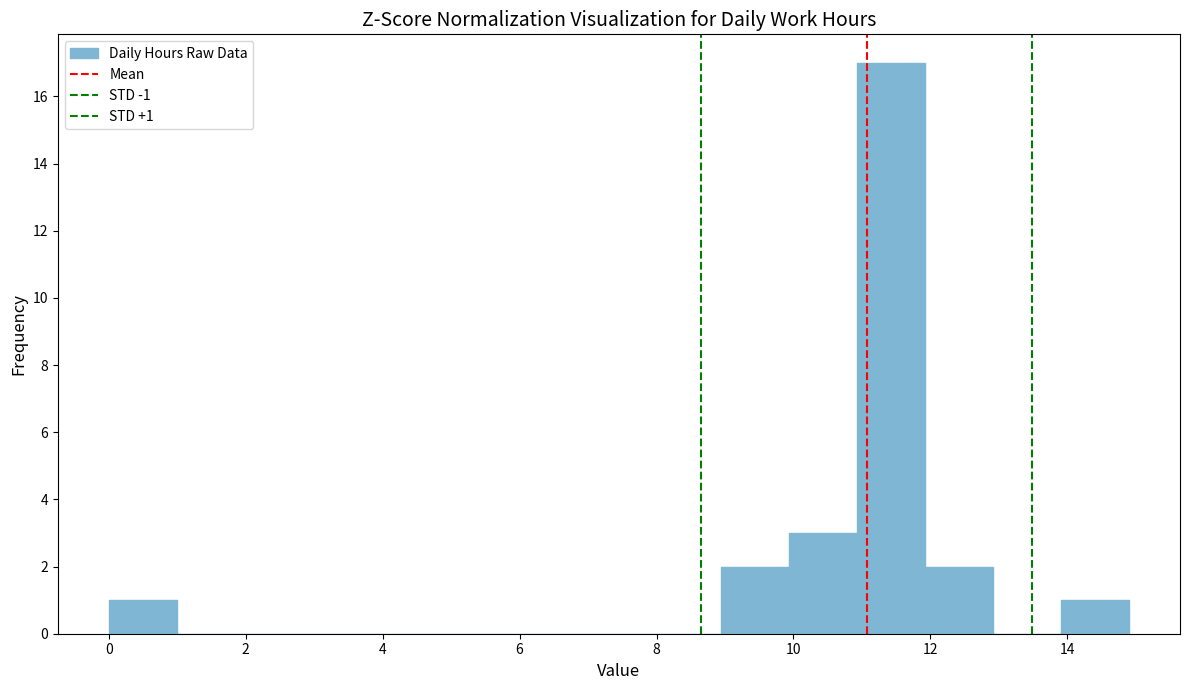

Which range on the x-axis has the tallest bar?

11 to 12